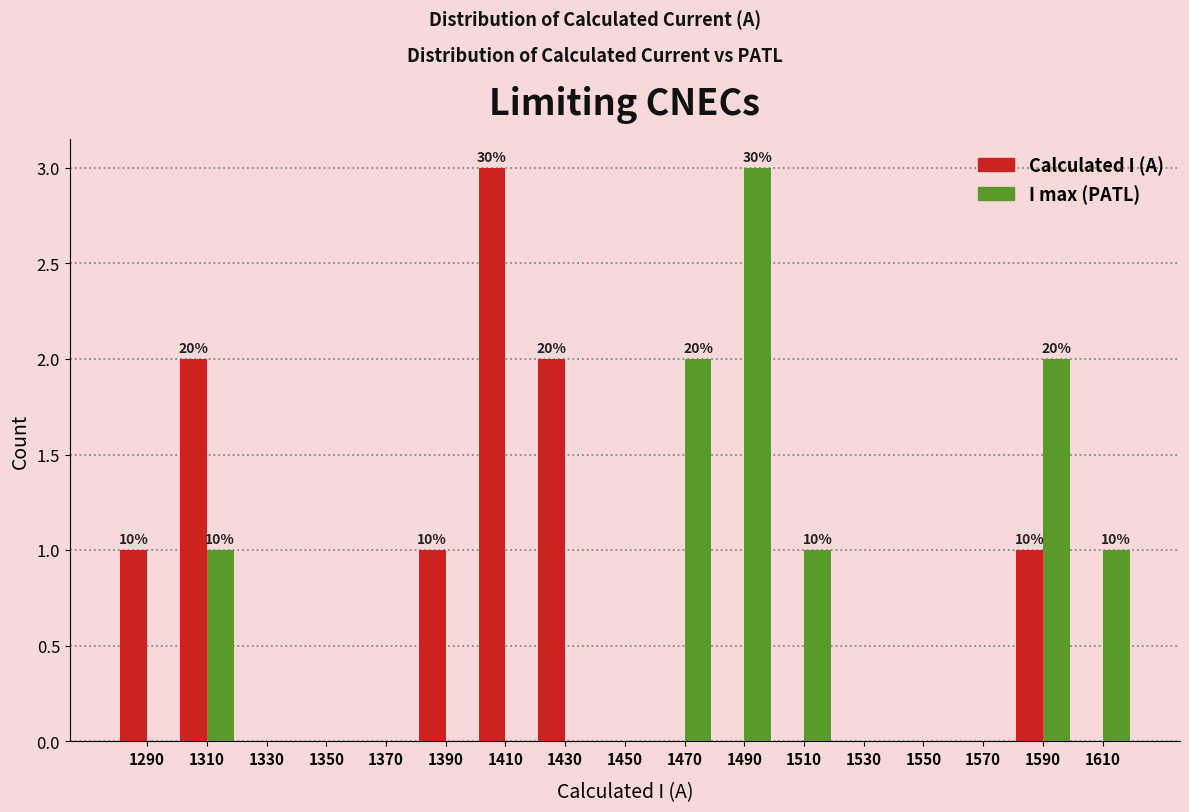

In the Calculated I (A) series, which range on the x-axis has the tallest bar?

1400 to 1420